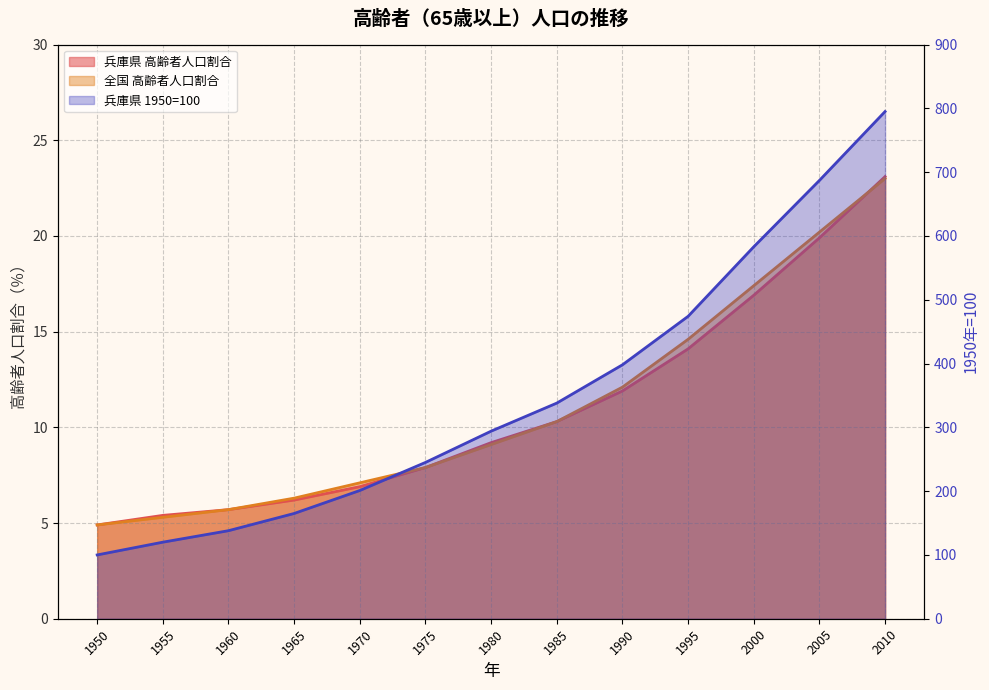

How many data points in 全国 高齢者人口割合 are less than 9?

6